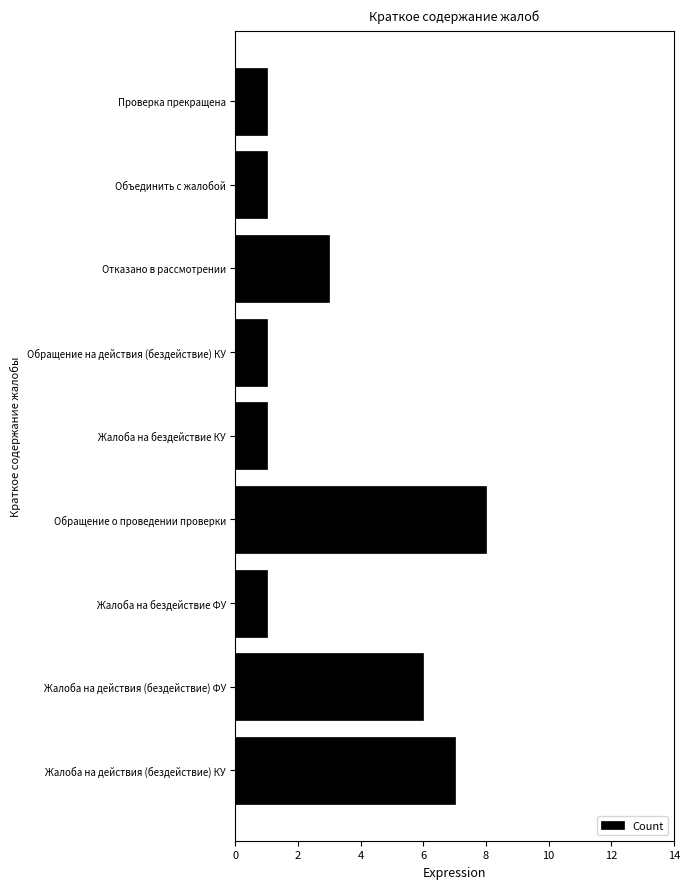

Which has a higher value, Жалоба на действия (бездействие) ФУ or Отказано в рассмотрении?

Жалоба на действия (бездействие) ФУ